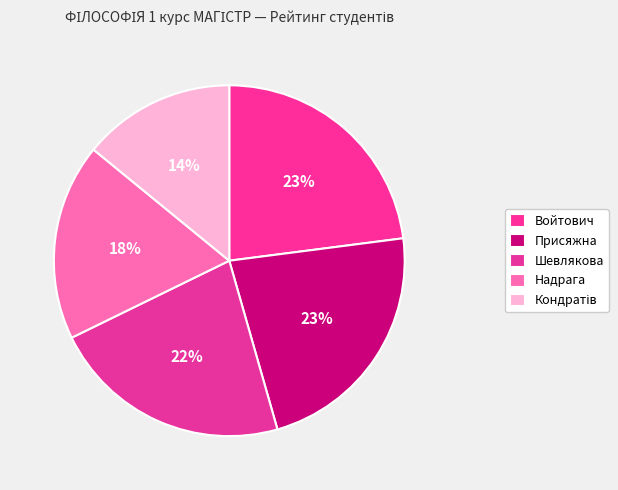

Which slice is the largest?

Войтович Наталія Віталіївна